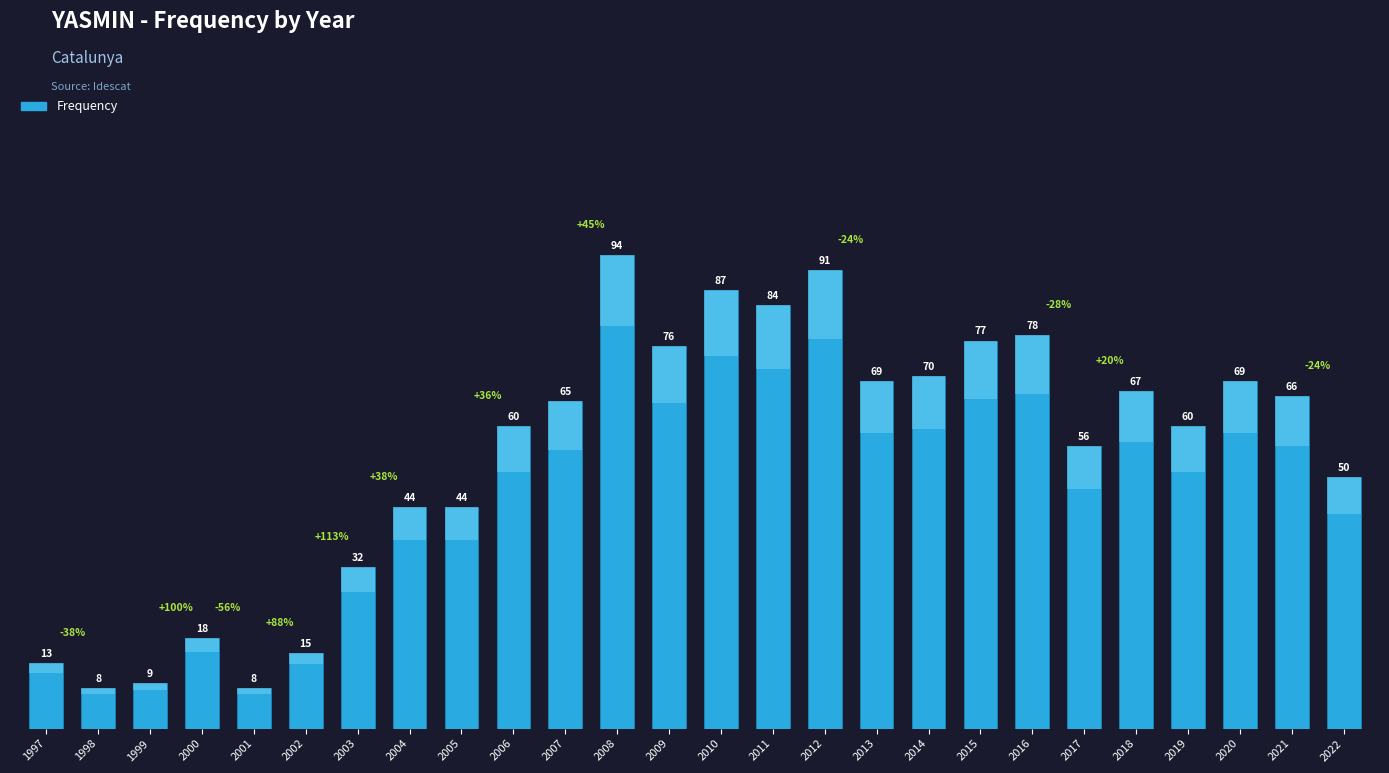

List the labels in order of value, smallest first.

1998, 2001, 1999, 1997, 2002, 2000, 2003, 2004, 2005, 2022, 2017, 2006, 2019, 2007, 2021, 2018, 2013, 2020, 2014, 2009, 2015, 2016, 2011, 2010, 2012, 2008